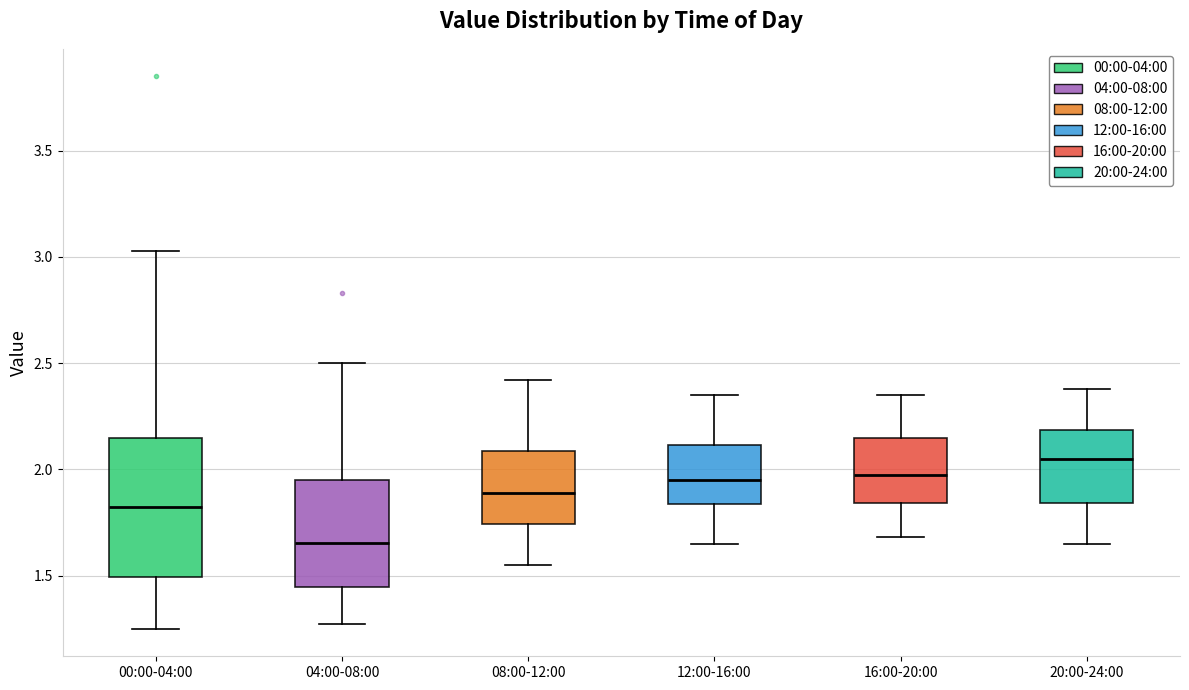

Reading left to right, transcribe this box plot: for each box, give where its median line is, the range the box spans, and where its two whiskers end, as read against the y-axis. The values are not printed on the chart, so give them approximately, as read against the axis.

00:00-04:00: median 1.85, box 1.50 to 2.15, whiskers 1.25 to 3.05
04:00-08:00: median 1.65, box 1.45 to 1.95, whiskers 1.25 to 2.50
08:00-12:00: median 1.90, box 1.75 to 2.10, whiskers 1.55 to 2.40
12:00-16:00: median 1.95, box 1.85 to 2.10, whiskers 1.65 to 2.35
16:00-20:00: median 2.00, box 1.85 to 2.15, whiskers 1.70 to 2.35
20:00-24:00: median 2.05, box 1.85 to 2.20, whiskers 1.65 to 2.40